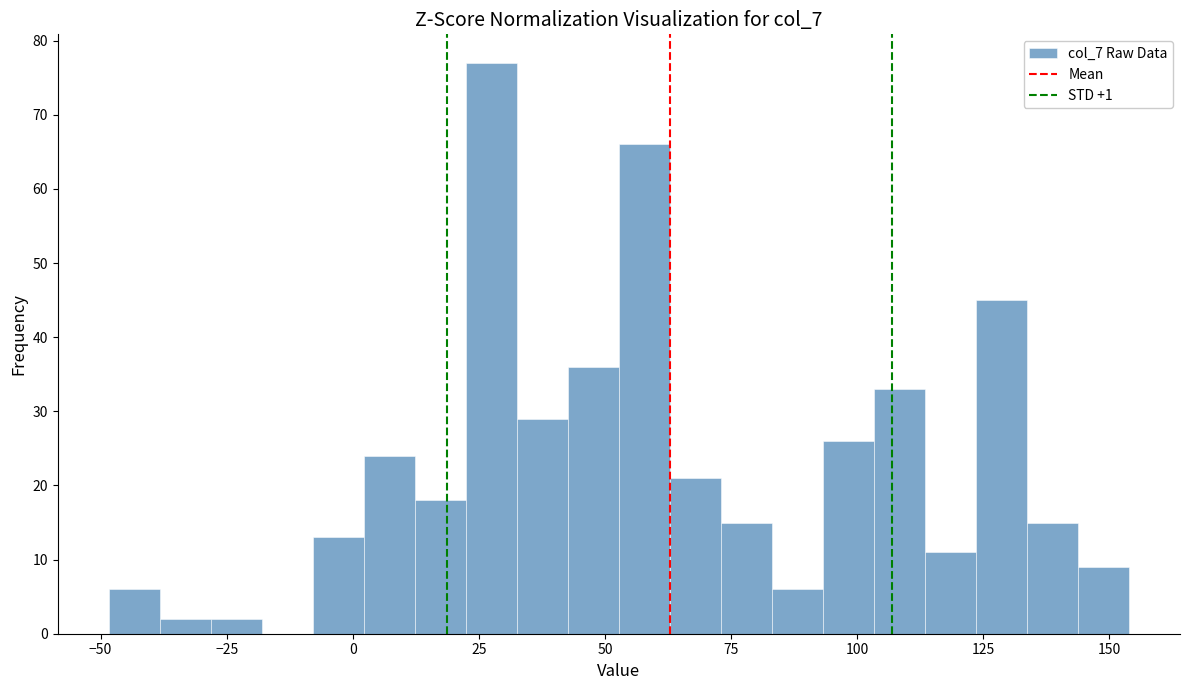

Read against the x-axis, roughly where is the centre of the tallest bar?

25